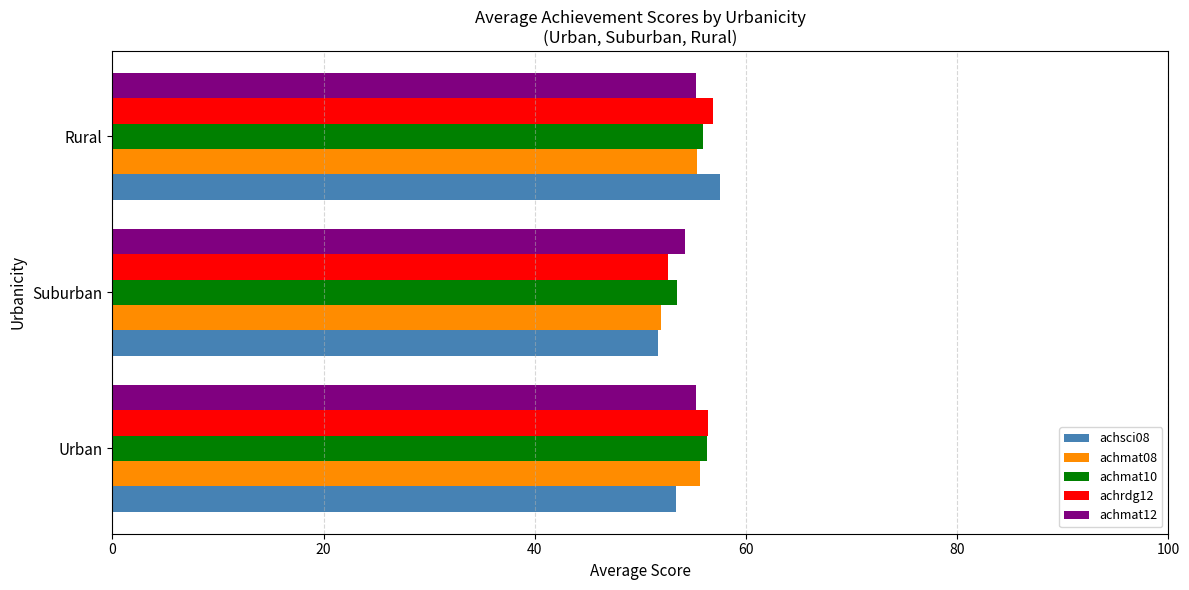

What is the average value of the achmat10 series?

55.2